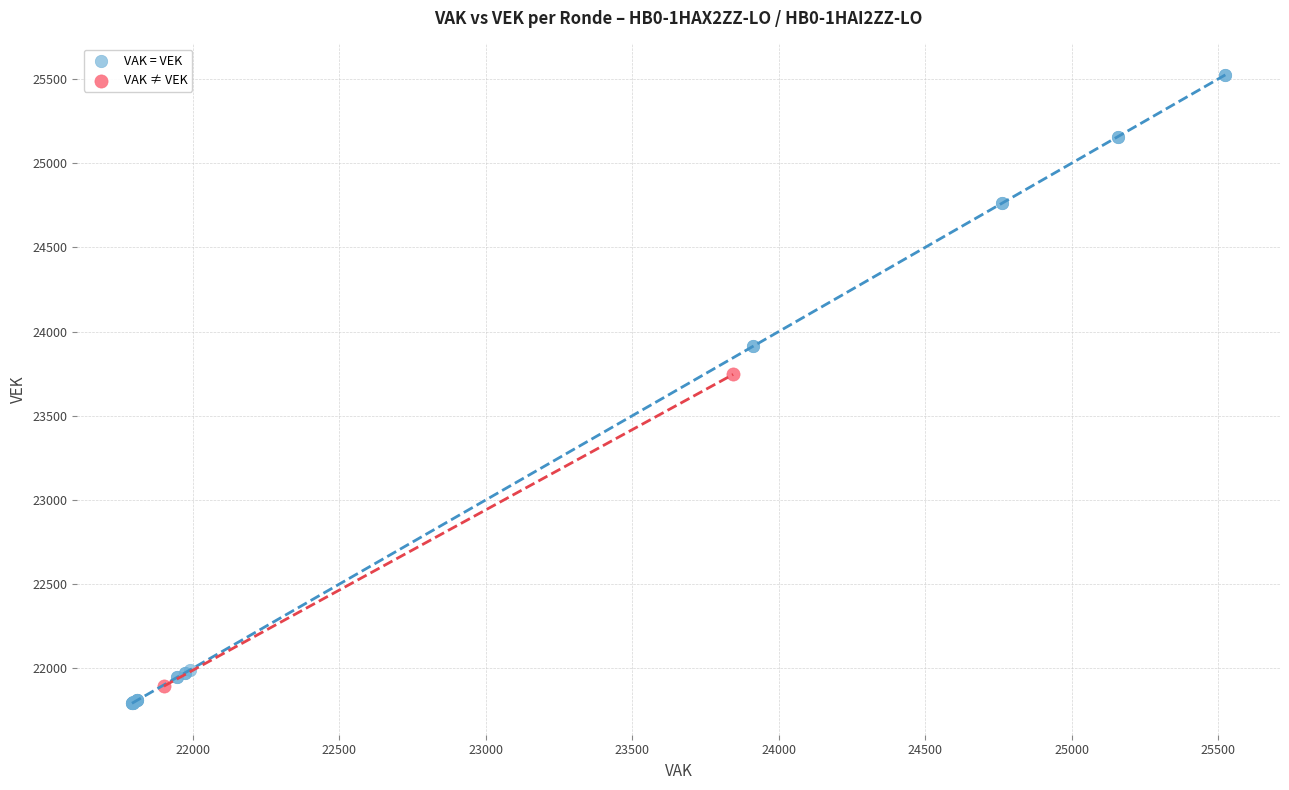

Which series contains the highest Y value?

VAK = VEK